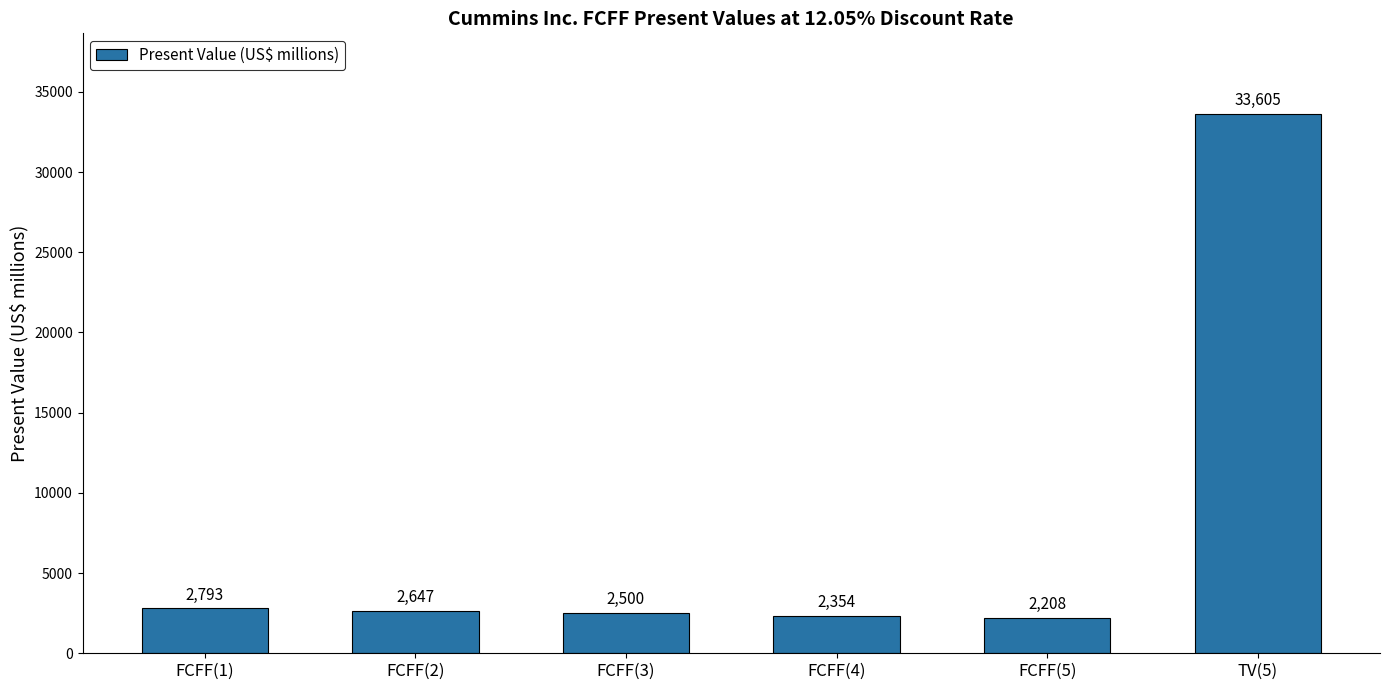

Approximately how many times larger is the value at FCFF(2) compared to FCFF(1)?

0.9